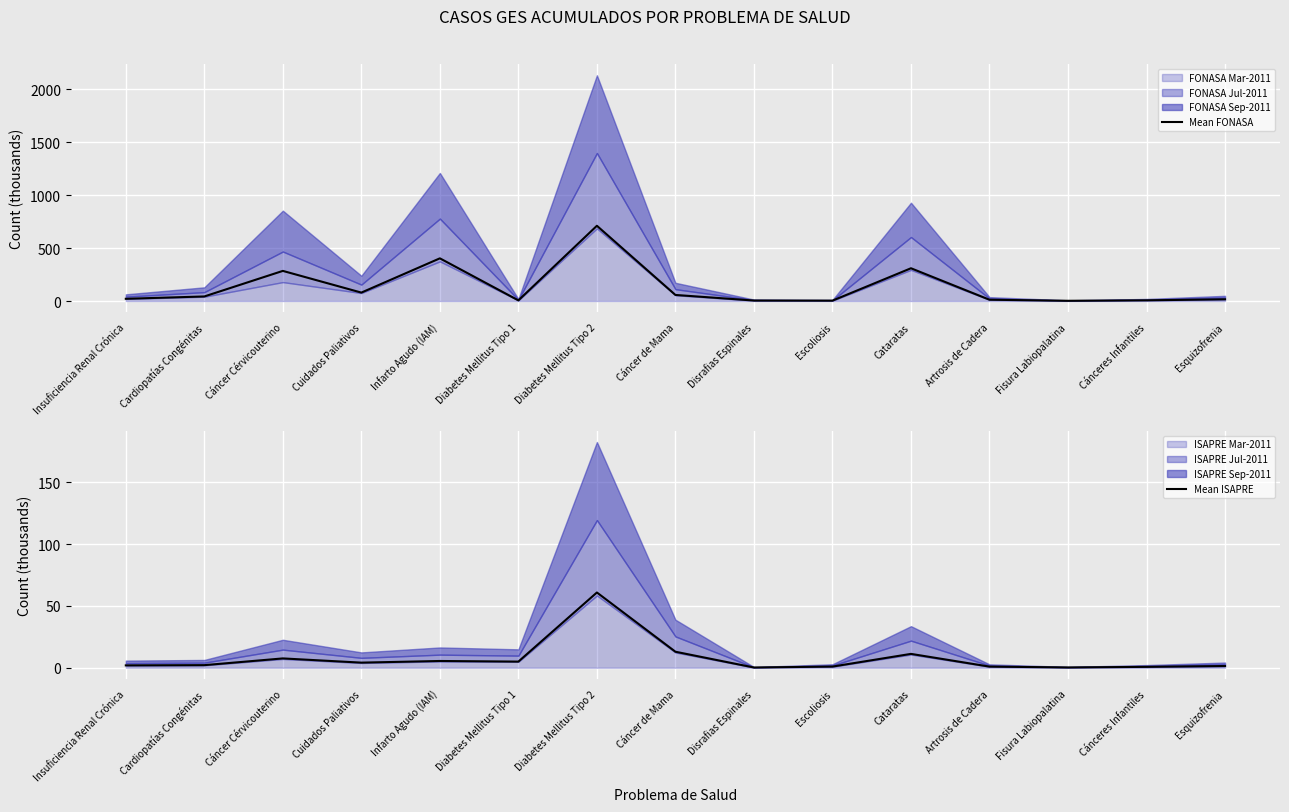

Which series has the largest total across all categories?

Mean FONASA